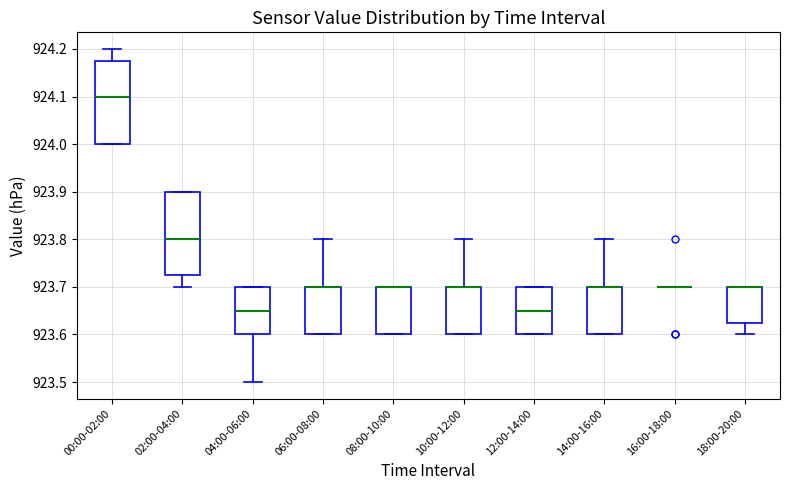

Where is the lower edge of the box for 08:00-10:00 on the y-axis? The values are not printed on the chart, so give them approximately, as read against the axis.

923.60